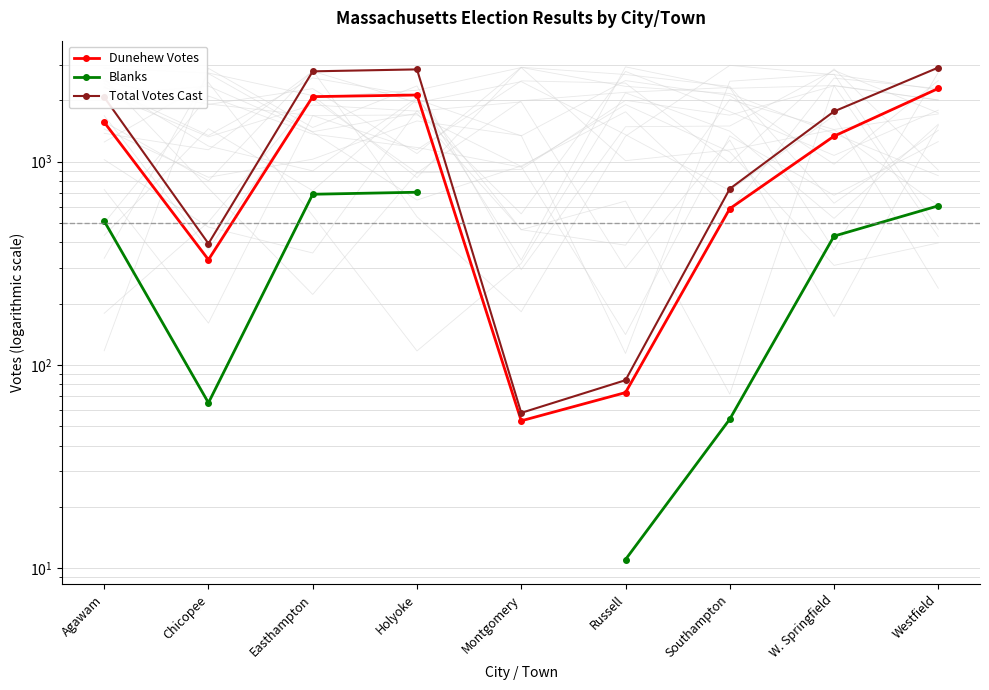

True or false: Blanks has a value of 850.0 at Westfield.

False